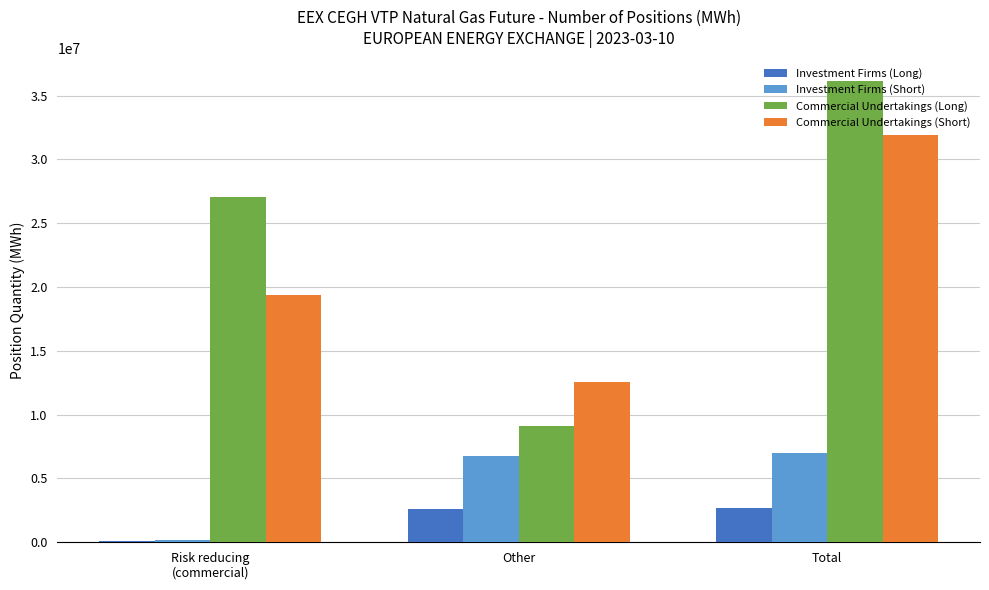

What is the approximate value of Investment Firms (Long) at Risk reducing
(commercial)?

74664